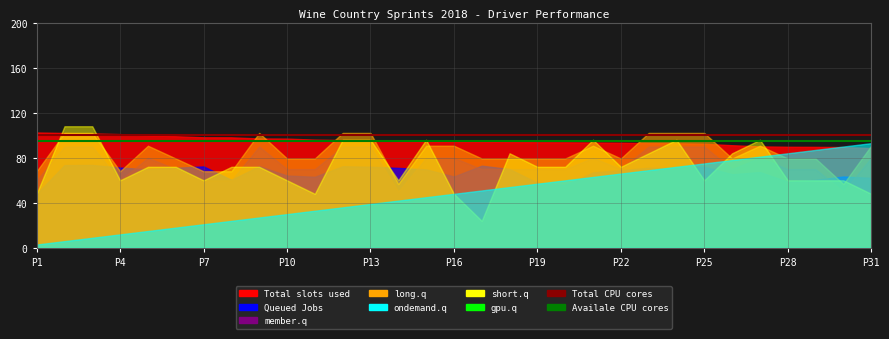

What is the sum of all Total CPU cores values?

3100